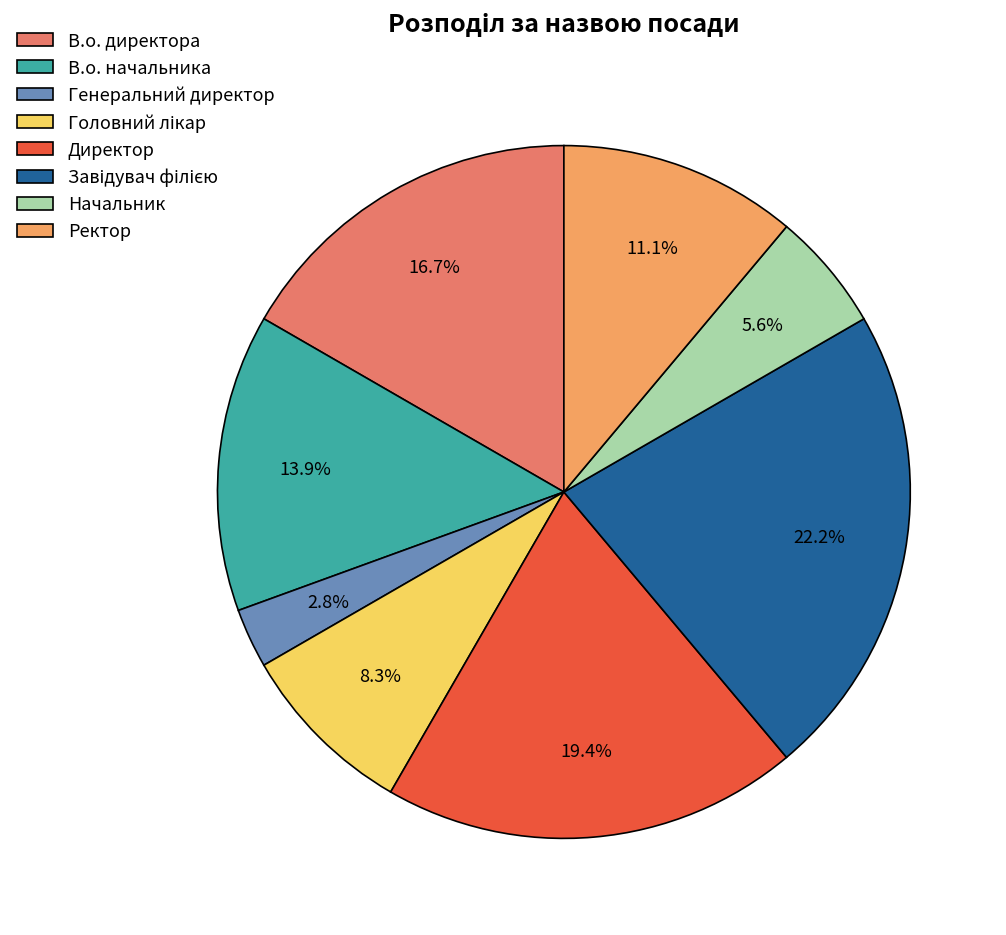

Count the number of slices in the pie.

8